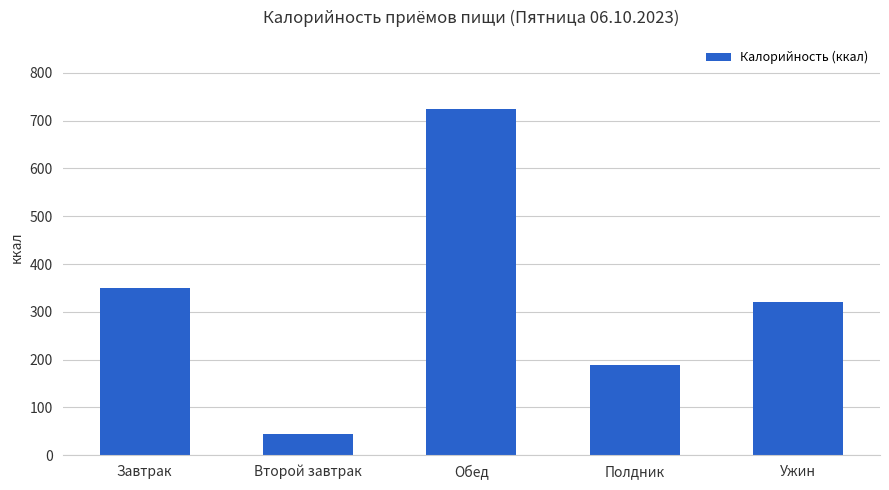

At which label is the value closest to 383?

Завтрак